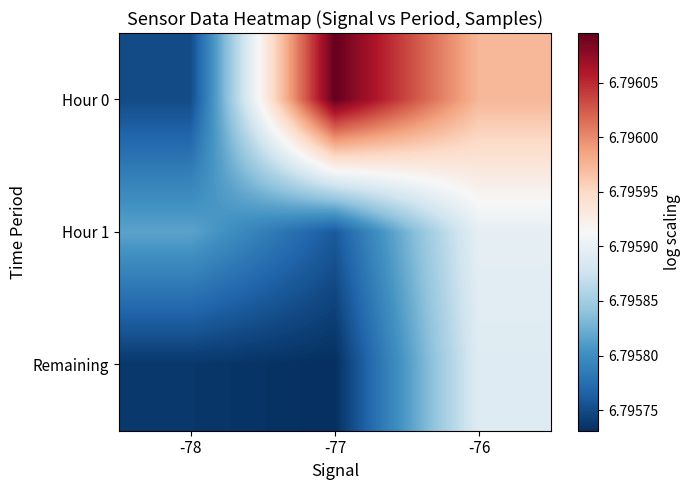

How many series are shown in this chart?

3